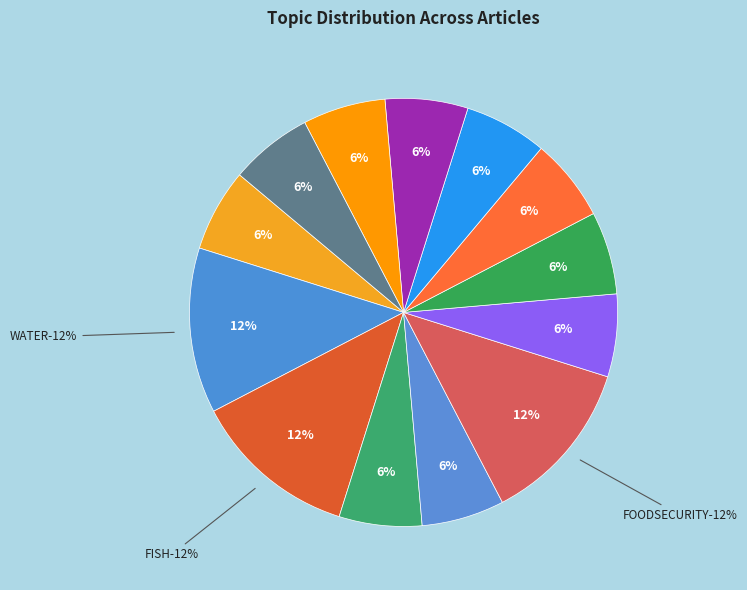

Which slice is the smallest?

WEATHER